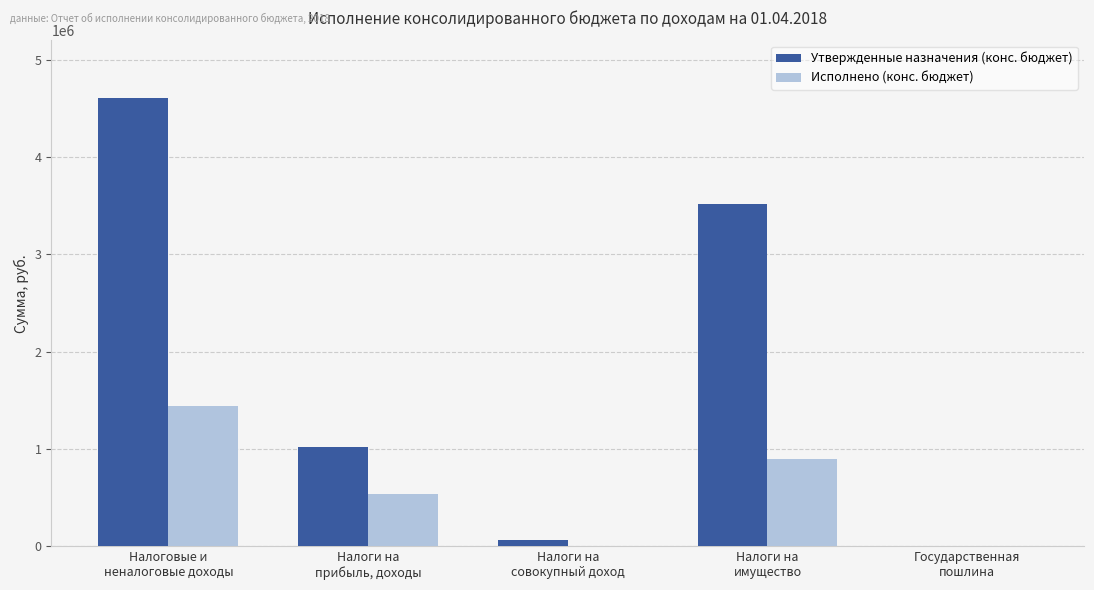

What is the highest value of the Исполнено (конс. бюджет) series?

1445858.6